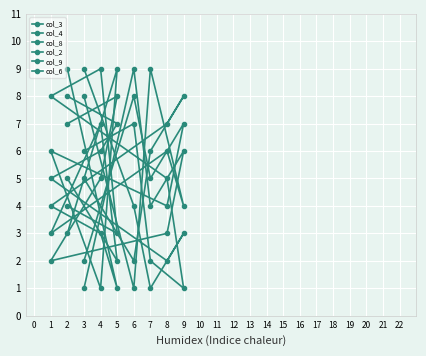

How many lines are shown in the chart?

6